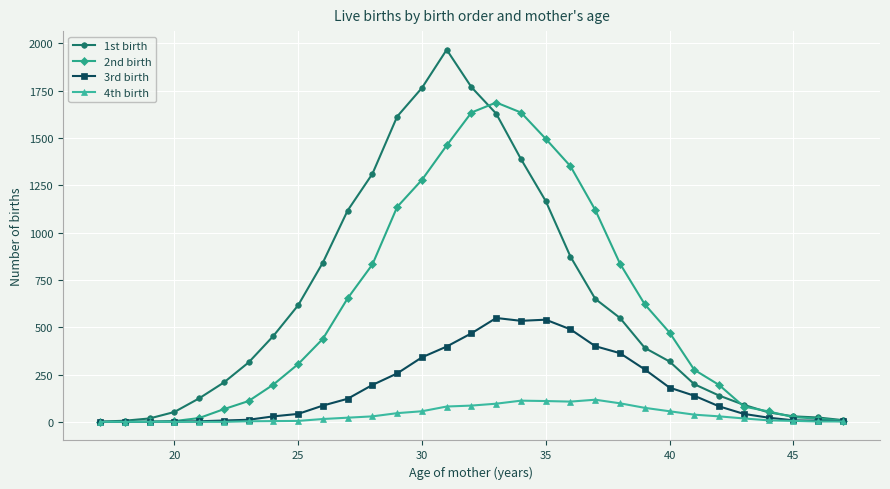

Which series has the largest range (max minus min)?

1st birth